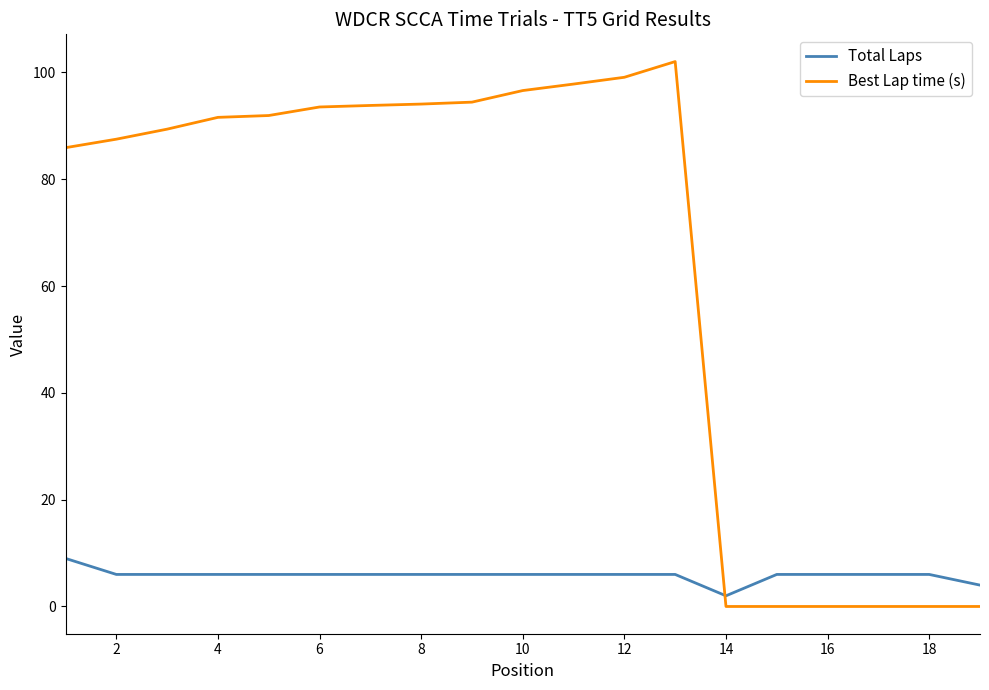

At how many categories does at least one series exceed 59?

13